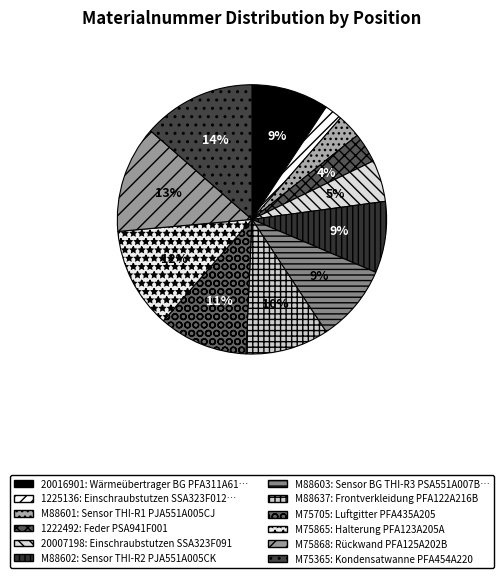

How many segments does this pie chart have?

12